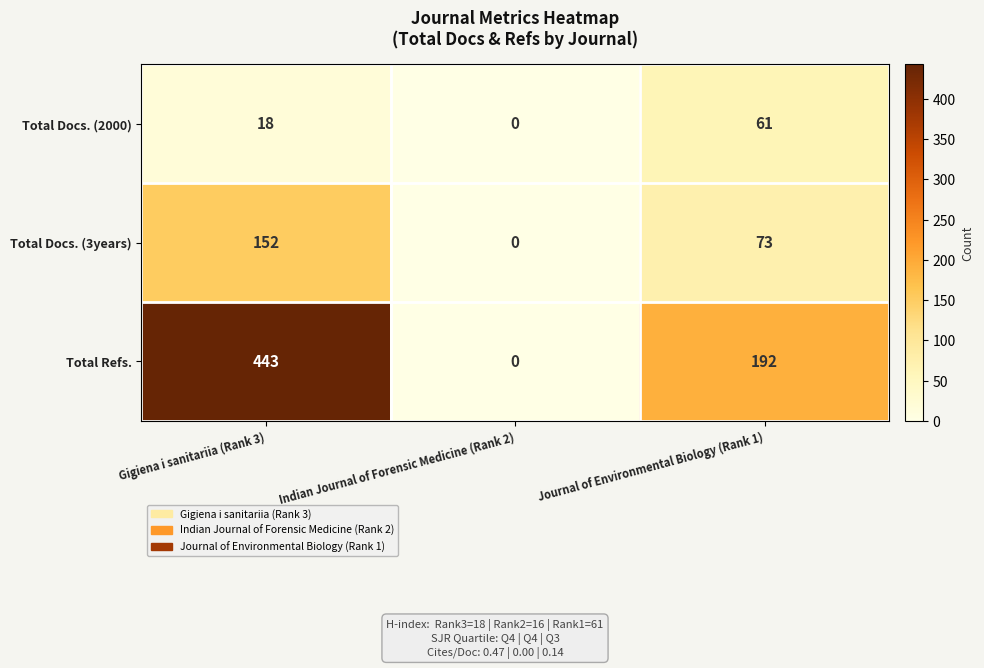

Reading left to right, extract all data points from this chart.

Total Docs. (2000): 18	0	61
Total Docs. (3years): 152	0	73
Total Refs.: 443	0	192